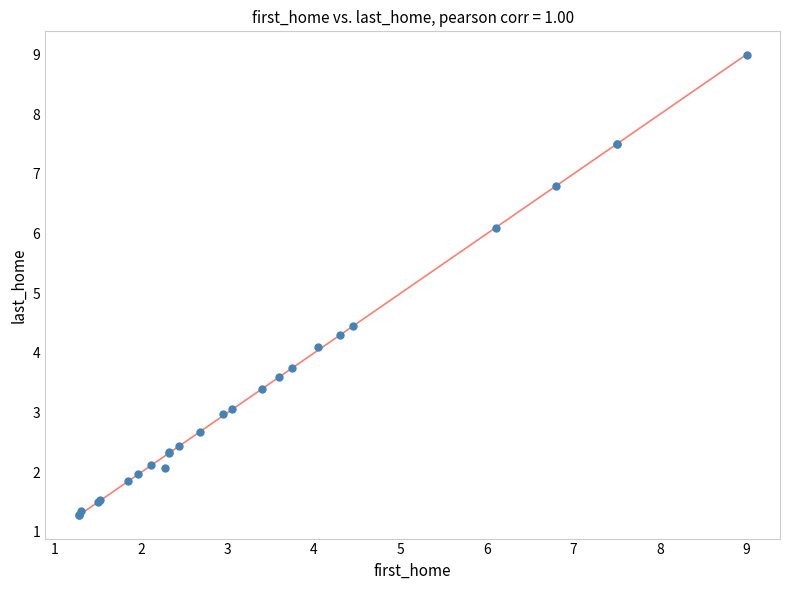

What Y value in the scatter plot is closest to 5?

4.5